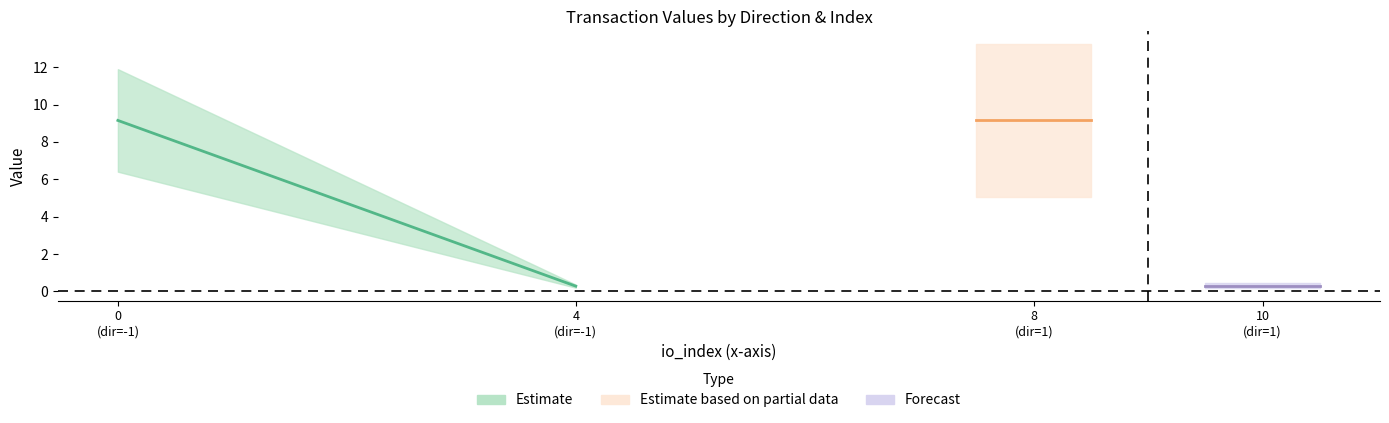

List the labels in order of value value, smallest first.

-1, 1, -1, 1